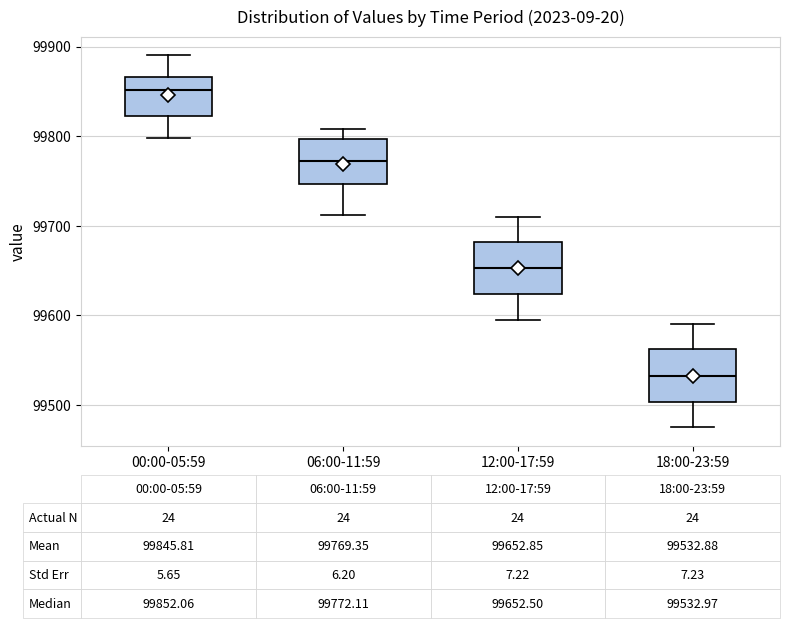

Which box has the lowest median line?

18:00-23:59